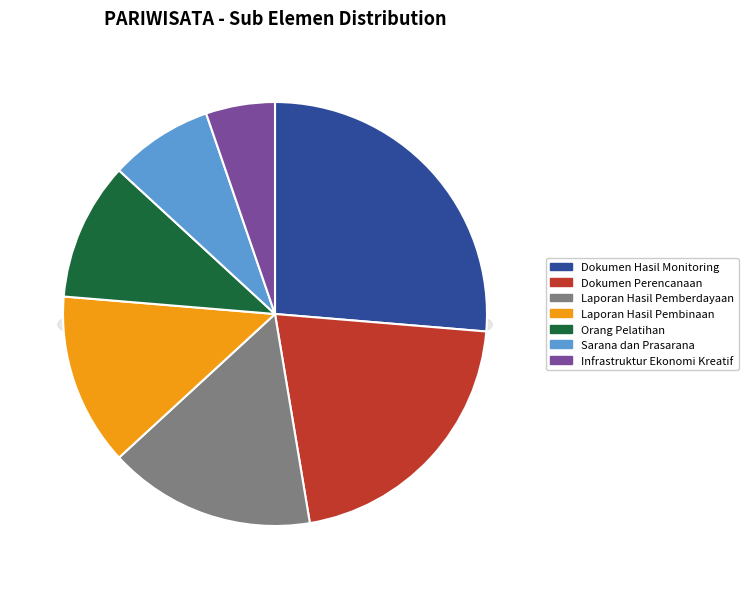

How many slices are in this pie chart?

7